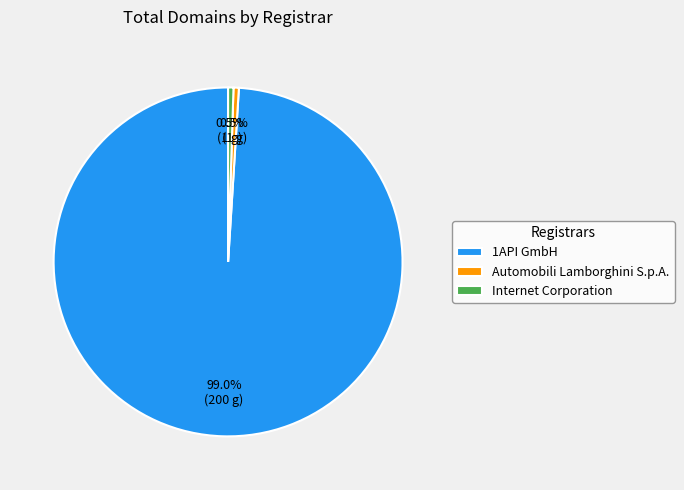

Which category has the biggest portion of the pie?

1API GmbH